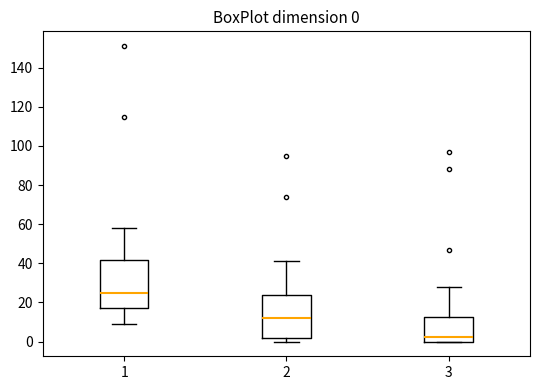

Which box's median line is the highest?

1